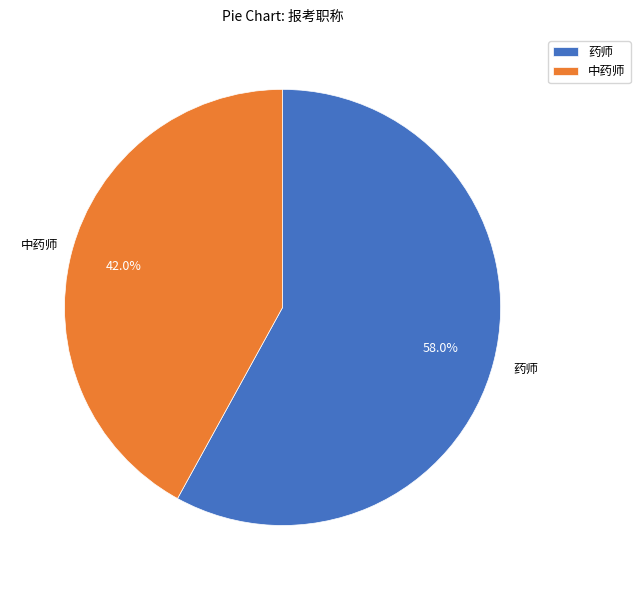

Which slice is the smallest?

中药师